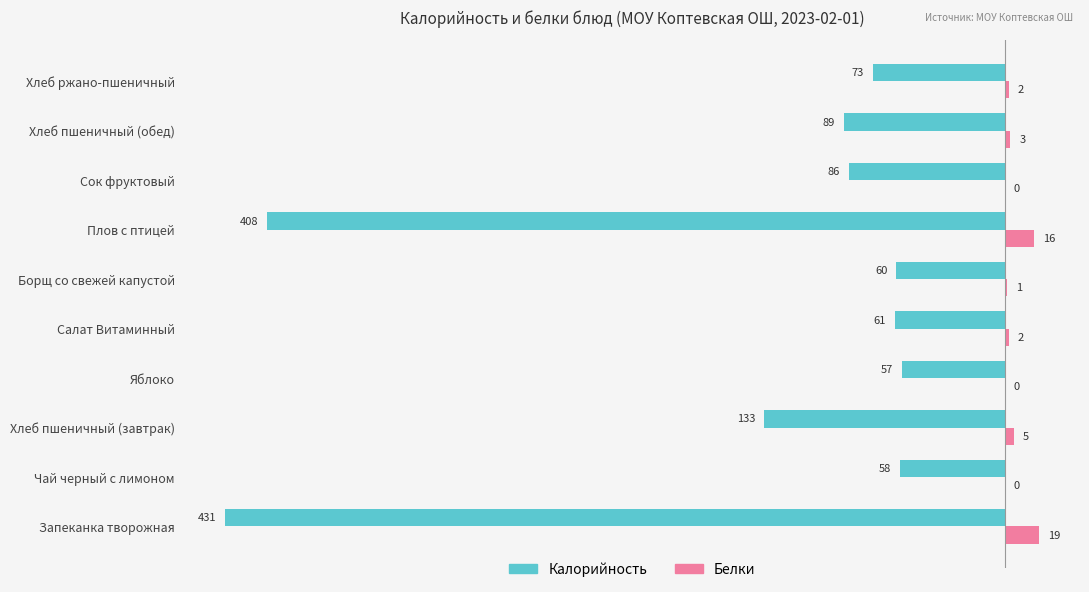

Count the number of data series in this chart.

2